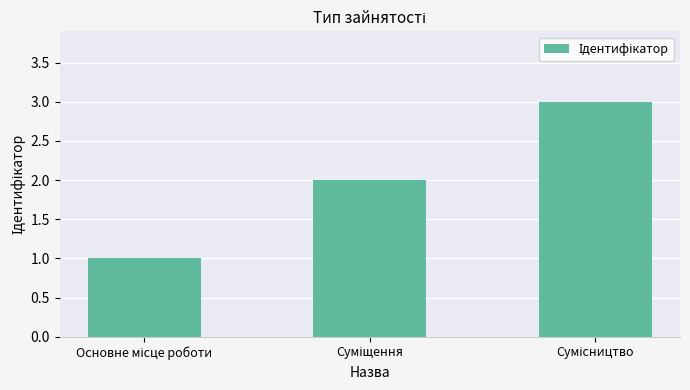

What is the sum of all values?

6